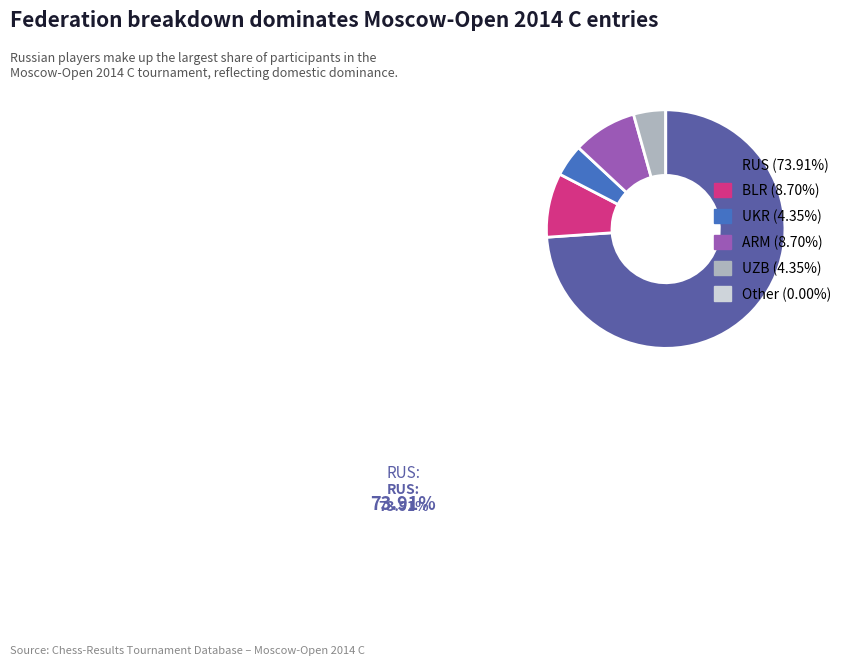

Does any single category account for the majority?

Yes